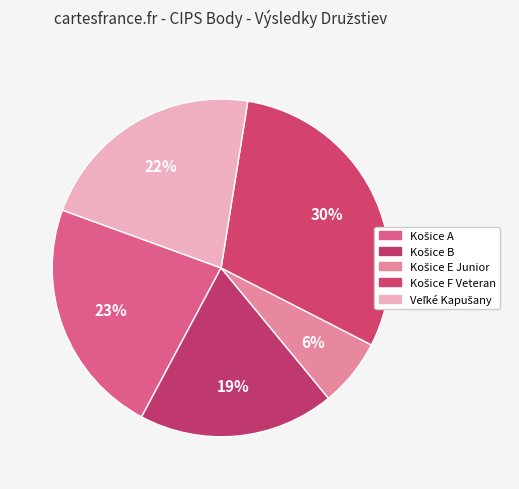

Which slice is the largest?

Košice F Veteran